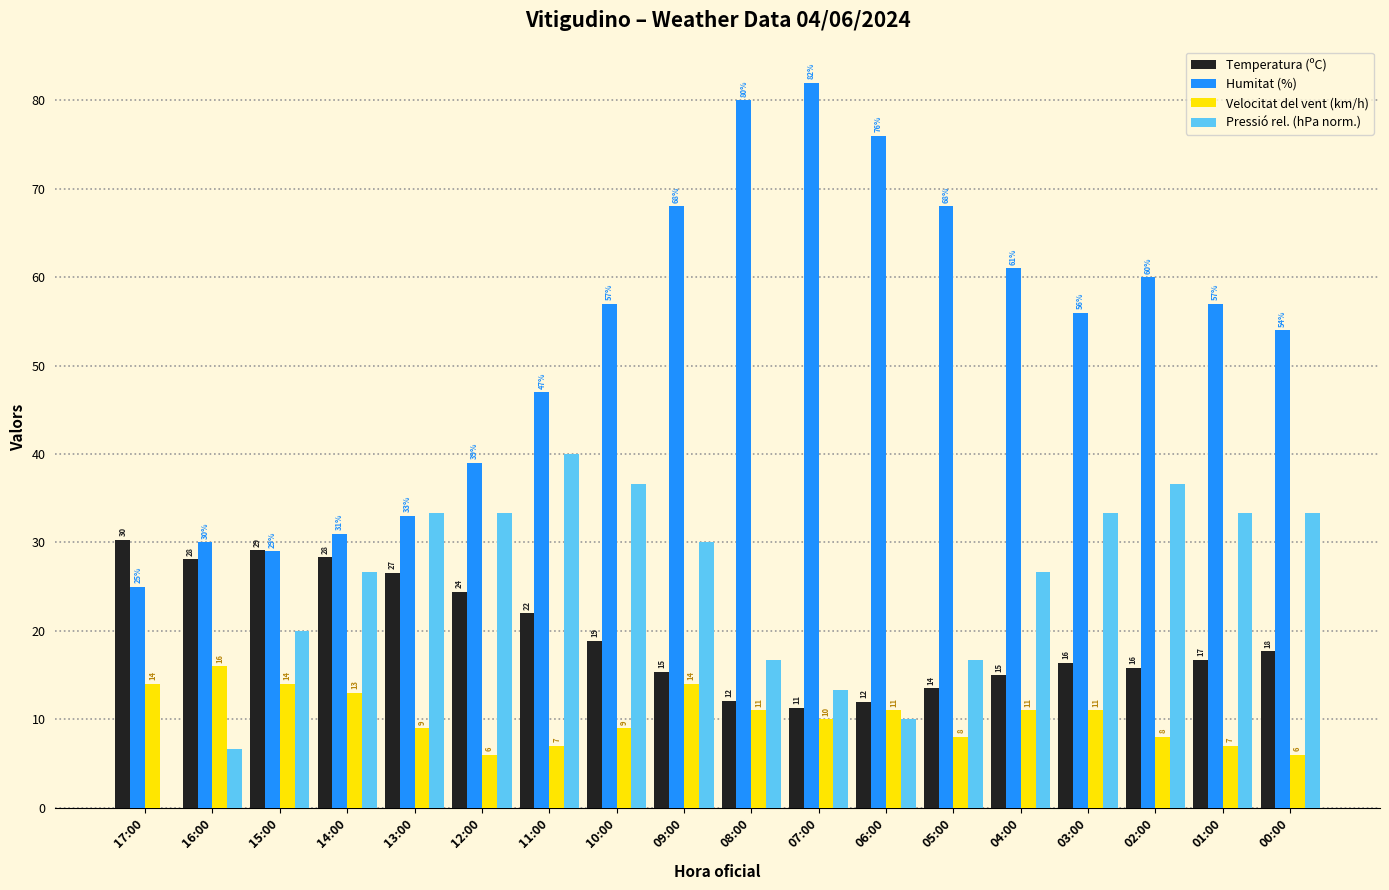

How many categories are shown in the chart?

18